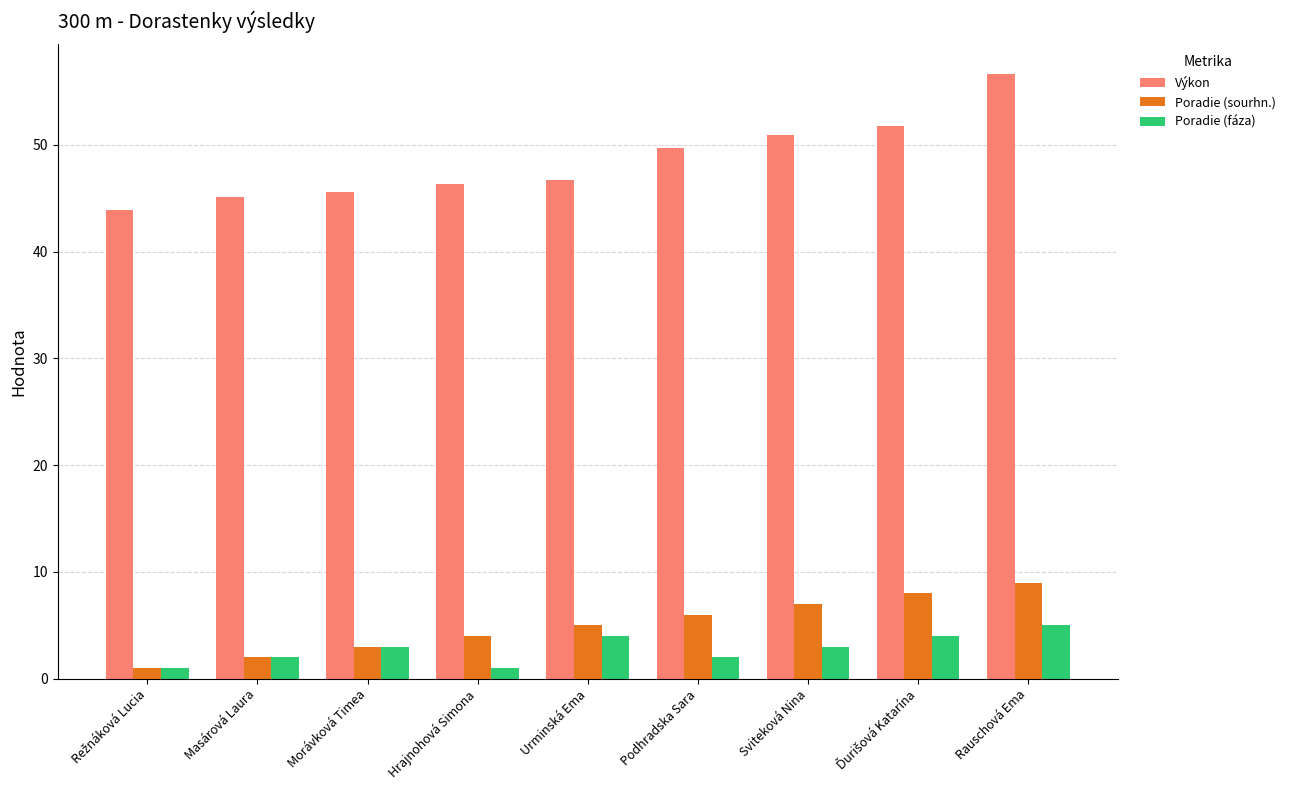

At which category is the sum across all series the highest?

Rauschová Ema